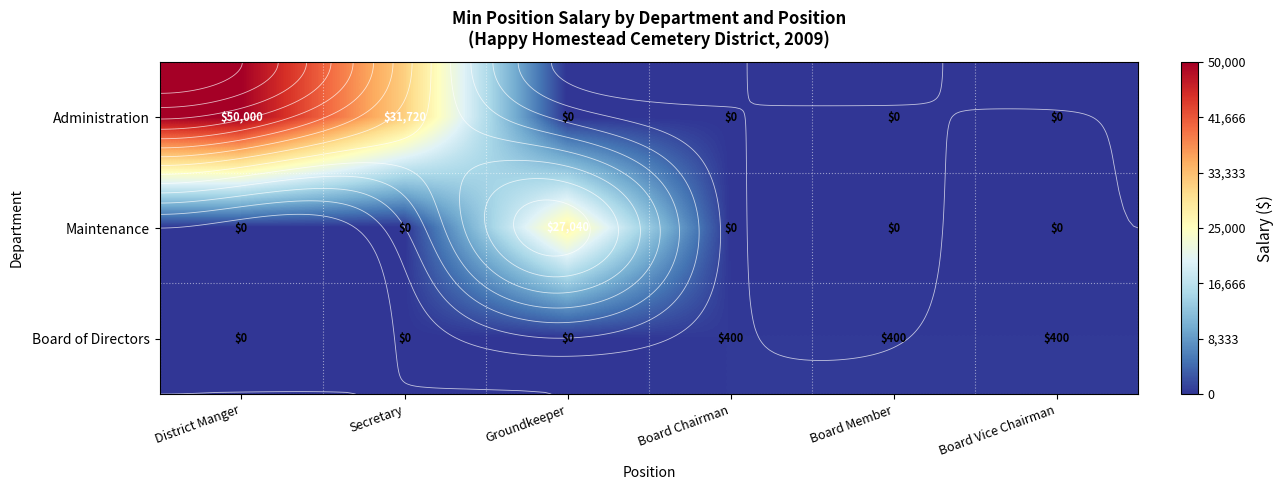

Which series changed the most between Secretary and Groundkeeper?

Administration